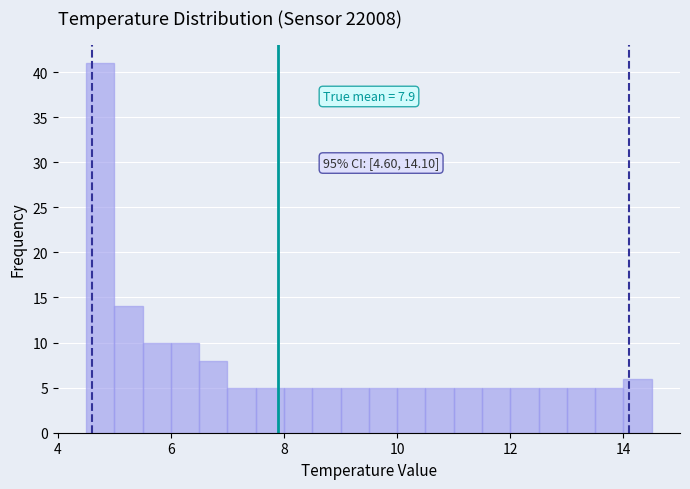

Around what value on the x-axis is the tallest bar? Give the approximate position of its centre, as read against the axis.

4.8